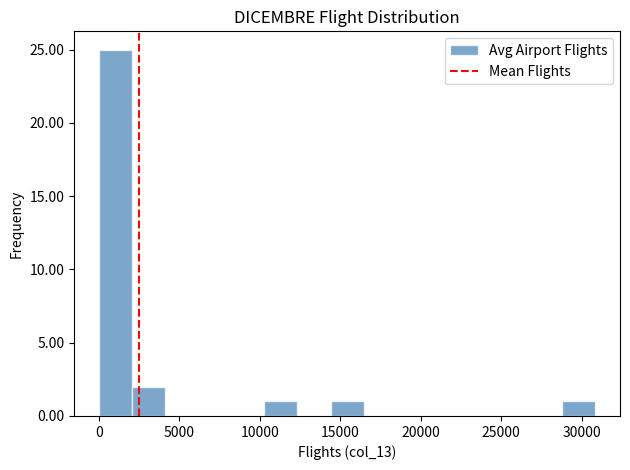

Reading left to right, transcribe this chart: for each bar, give the range it covers on the x-axis and its height. Neither the bar edges nor the heights are printed on the chart, so give them approximately, as read against the axes.

0 to 2000: 25
2000 to 4000: 2
4000 to 6000: 0
6000 to 8000: 0
8000 to 10500: 0
10500 to 12500: 1
12500 to 14500: 0
14500 to 16500: 1
16500 to 18500: 0
18500 to 20500: 0
20500 to 22500: 0
22500 to 24500: 0
24500 to 26500: 0
26500 to 29000: 0
29000 to 31000: 1